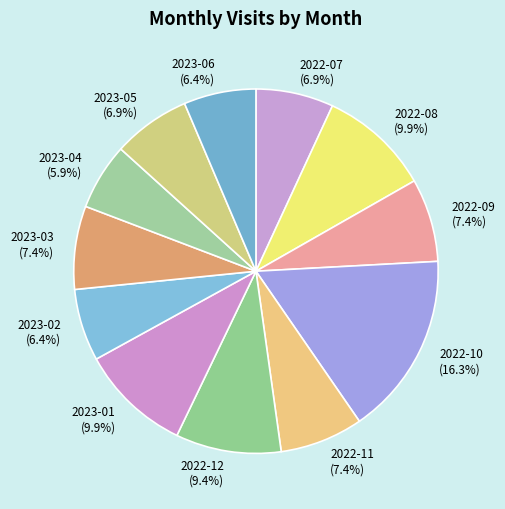

Which category has the biggest portion of the pie?

2022-10